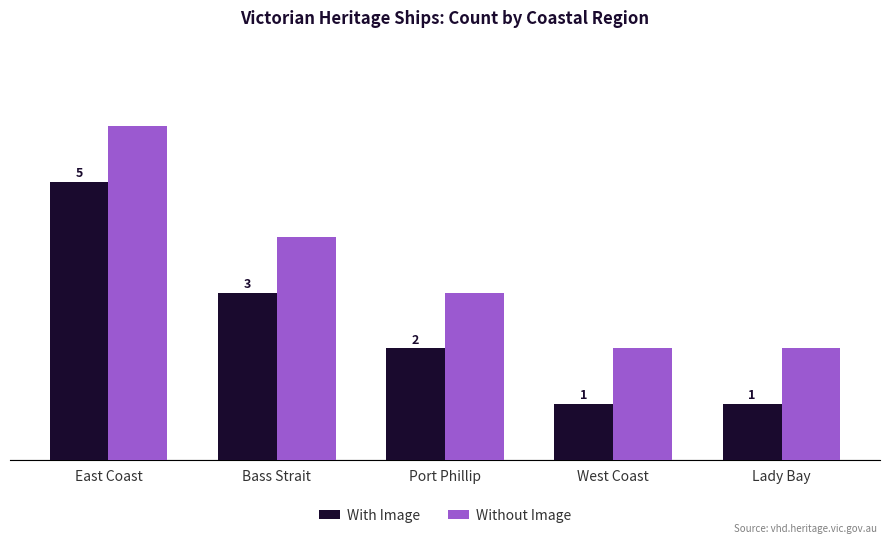

Rank the series at West Coast from highest to lowest value.

Without Image, With Image